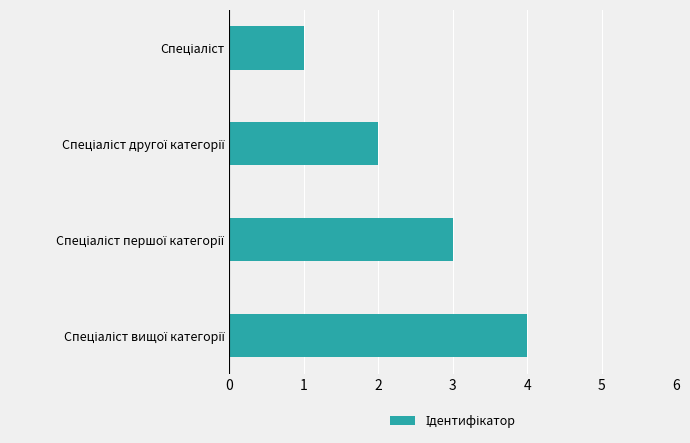

What is the maximum value shown in the chart?

4